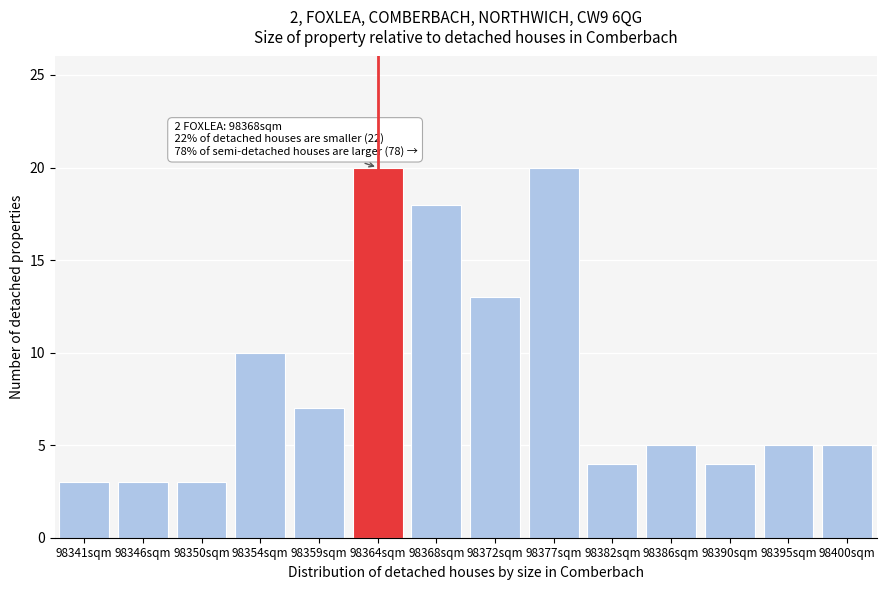

Reading right to left, list all the values displayed in this chart.

98400sqm=5	98395sqm=5	98390sqm=4	98386sqm=5	98382sqm=4	98377sqm=20	98372sqm=13	98368sqm=18	98364sqm=20	98359sqm=7	98354sqm=10	98350sqm=3	98346sqm=3	98341sqm=3